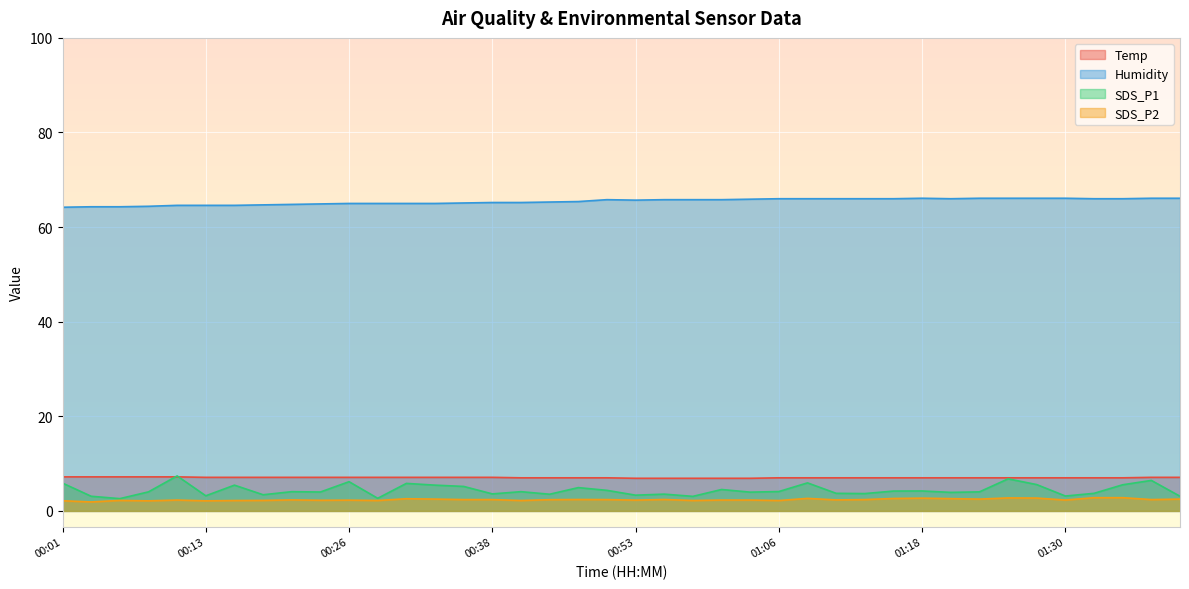

At how many categories does at least one series exceed 49?

40